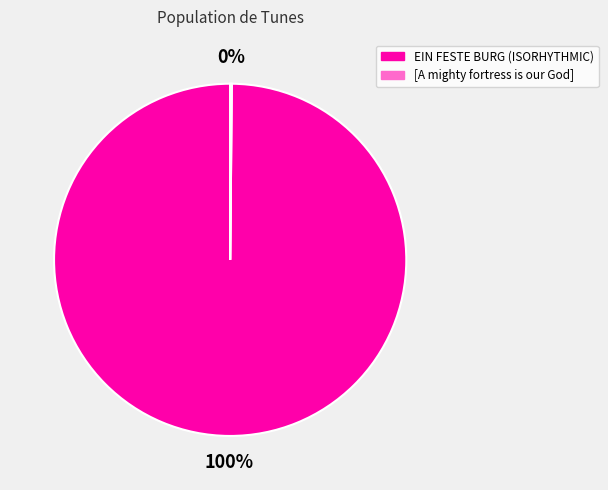

To the nearest percent, what is the difference between the largest and smallest slice percentages?

100%